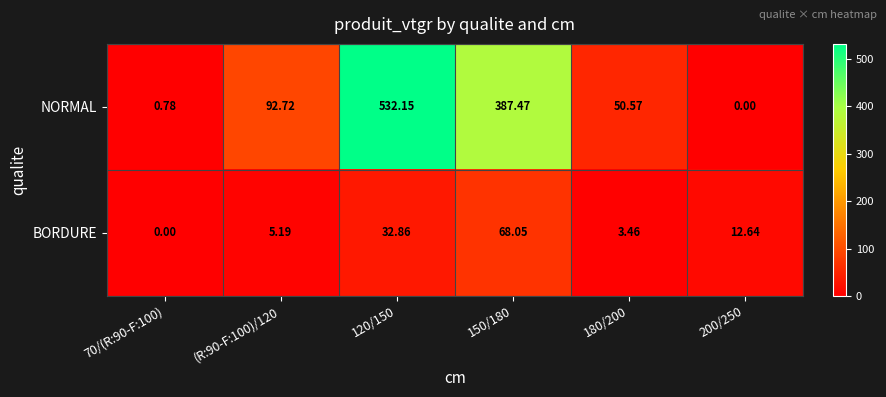

Rank the series by their maximum value, from lowest to highest.

BORDURE, NORMAL